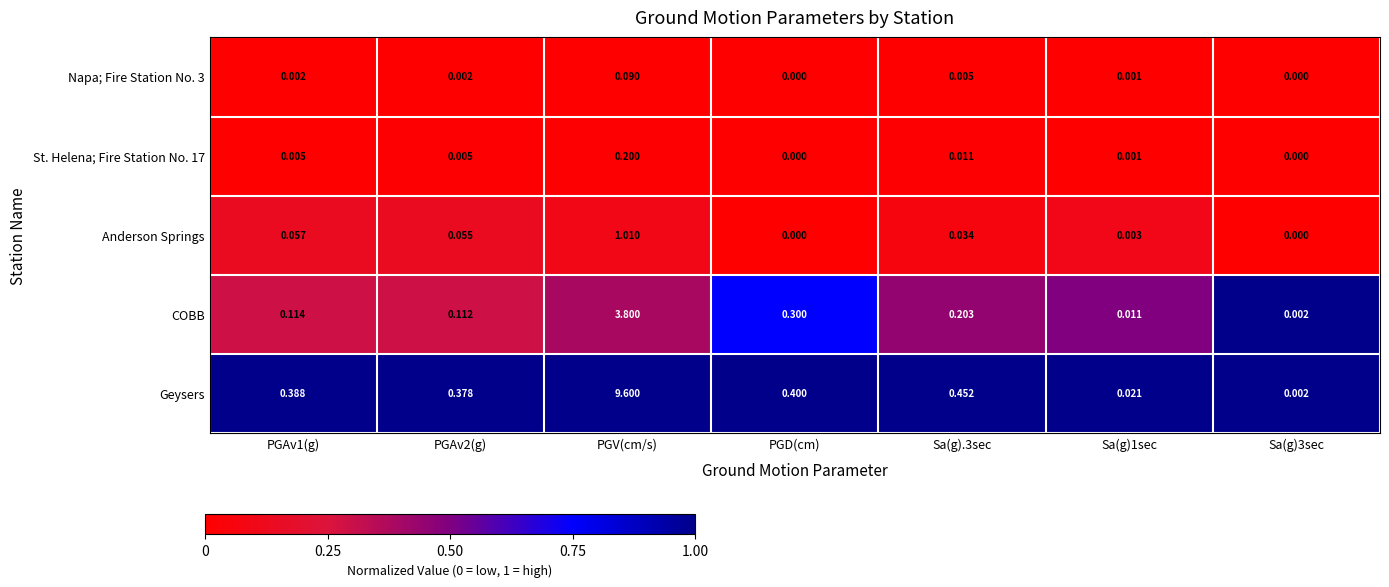

At which label does Anderson Springs reach its peak?

PGV(cm/s)